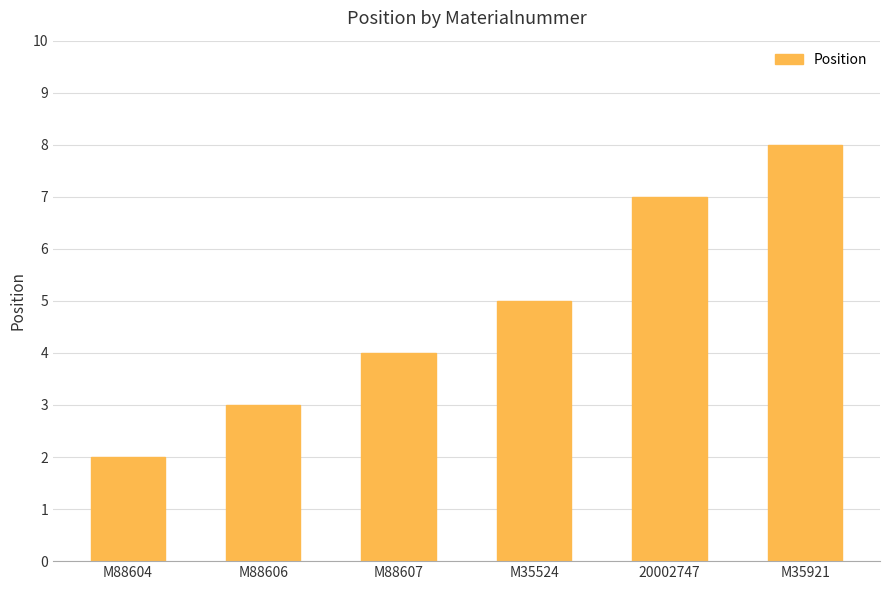

True or false: the data shows 5 at M35921.

False